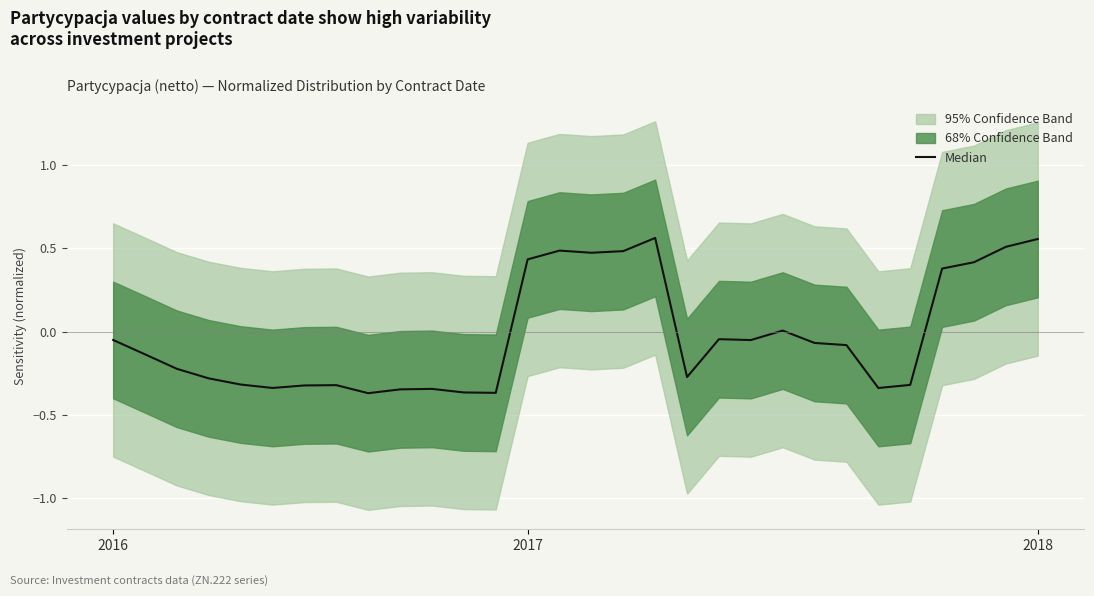

Reading left to right, what are all the values shown in this chart?

-0.0	-0.1	-0.2	-0.3	-0.3	-0.3	-0.3	-0.3	-0.4	-0.3	-0.3	-0.4	-0.4	0.4	0.5	0.5	0.5	0.6	-0.3	-0.0	-0.1	0.0	-0.1	-0.1	-0.3	-0.3	0.4	0.4	0.5	0.6